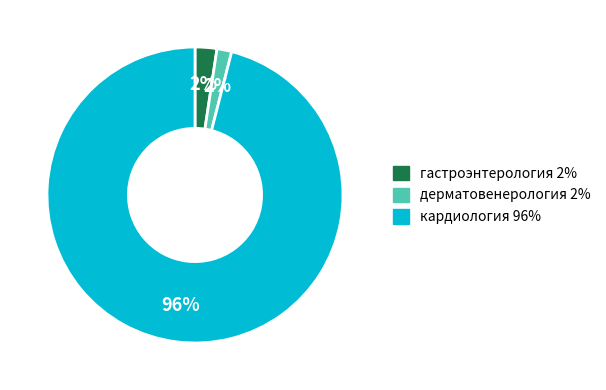

How many segments does this pie chart have?

3